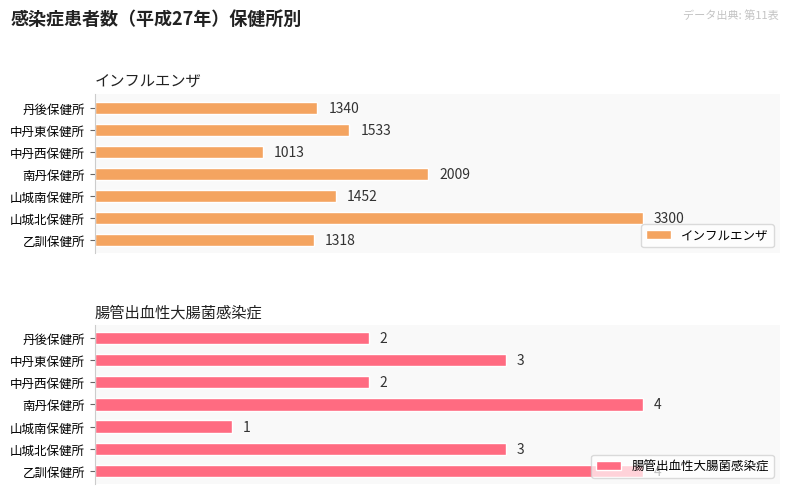

Which category has the lowest value in the 腸管出血性大腸菌感染症 series?

山城南保健所